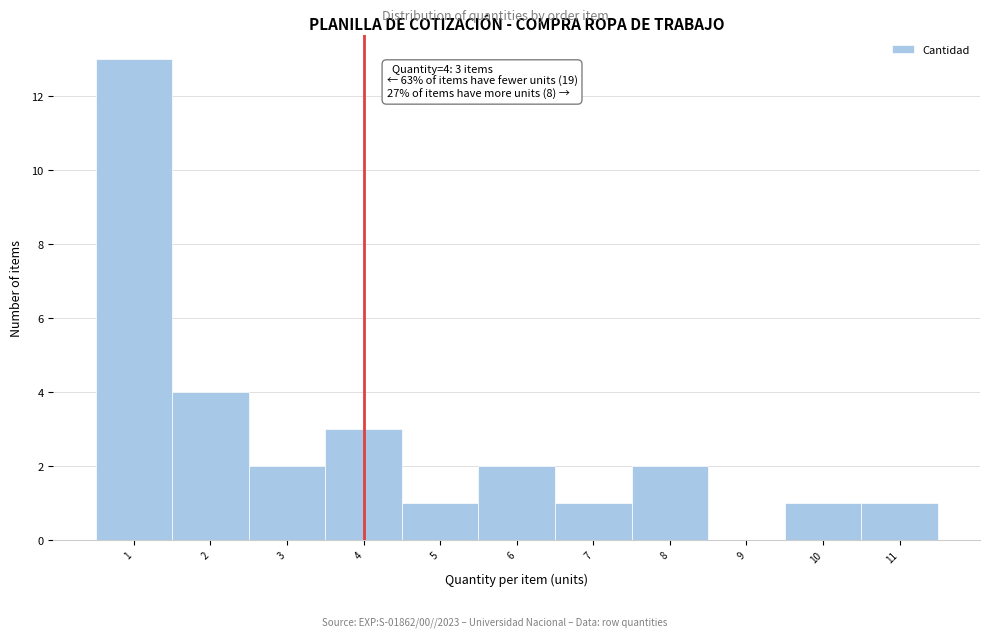

Over which range of the x-axis is the bar tallest?

0.5 to 1.5